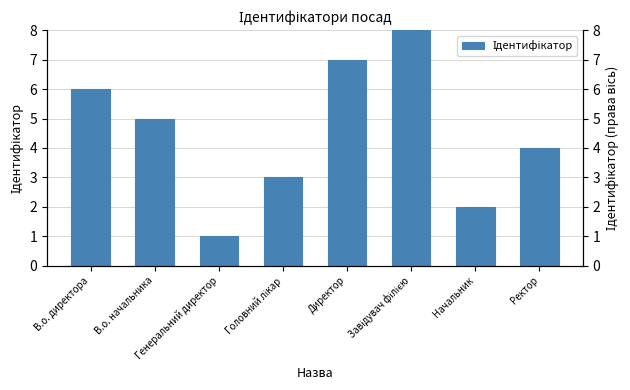

List the labels in order of value, largest first.

Завідувач філією, Директор, В.о. директора, В.о. начальника, Ректор, Головний лікар, Начальник, Генеральний директор